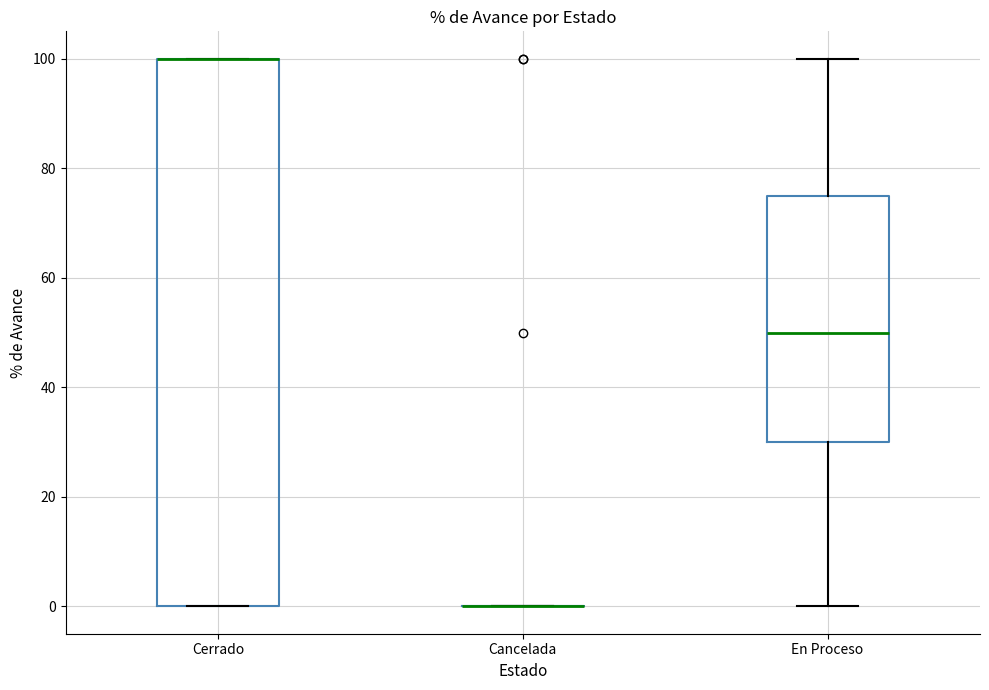

Comparing the boxes themselves (not the whiskers), which one is the tallest?

Cerrado